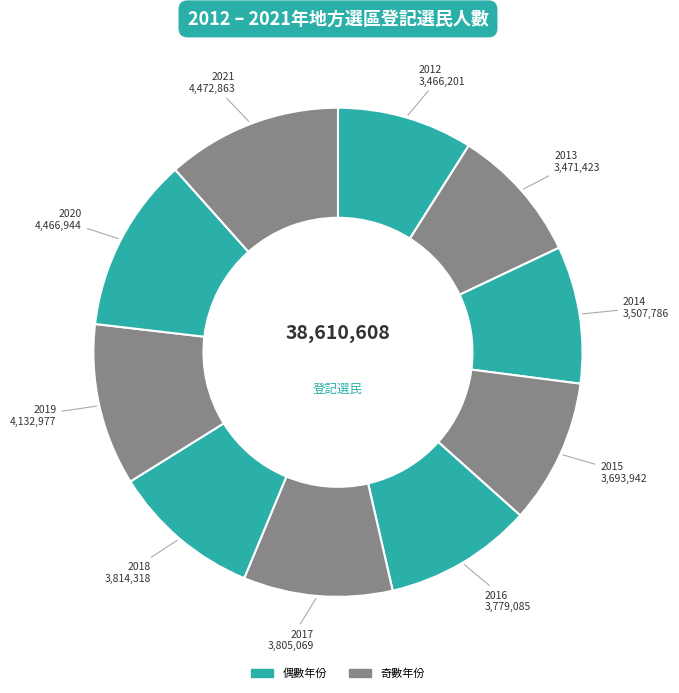

Is there any slice that represents more than half of the pie?

No